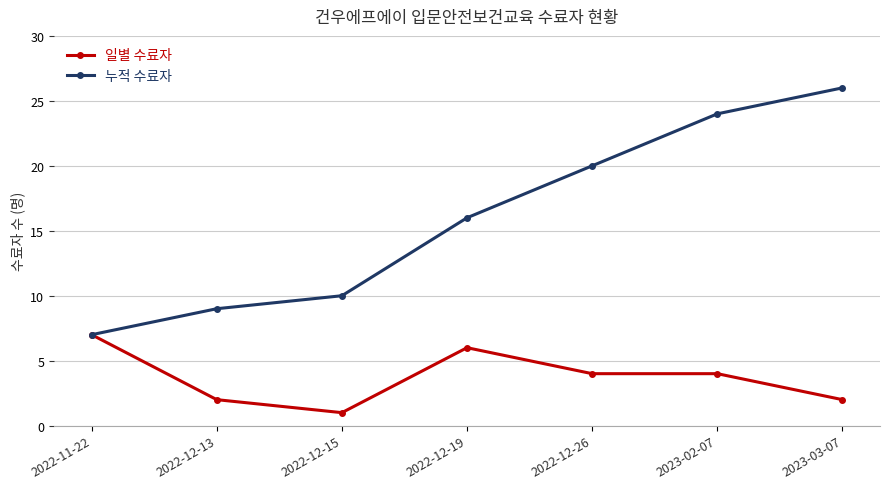

What is the difference between the highest and lowest values at 2022-12-26?

16